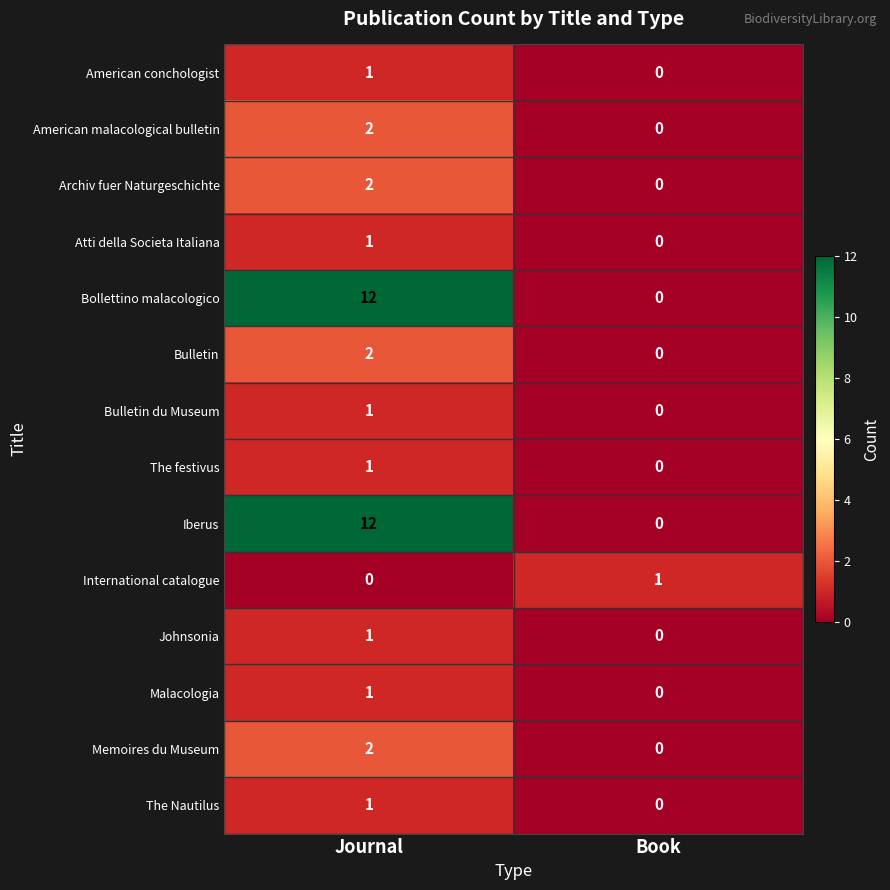

Reading left to right, transcribe all the data shown in this chart.

American conchologist: 1	0
American malacological bulletin: 2	0
Archiv fuer Naturgeschichte: 2	0
Atti della Societa Italiana: 1	0
Bollettino malacologico: 12	0
Bulletin: 2	0
Bulletin du Museum: 1	0
The festivus: 1	0
Iberus: 12	0
International catalogue: 0	1
Johnsonia: 1	0
Malacologia: 1	0
Memoires du Museum: 2	0
The Nautilus: 1	0